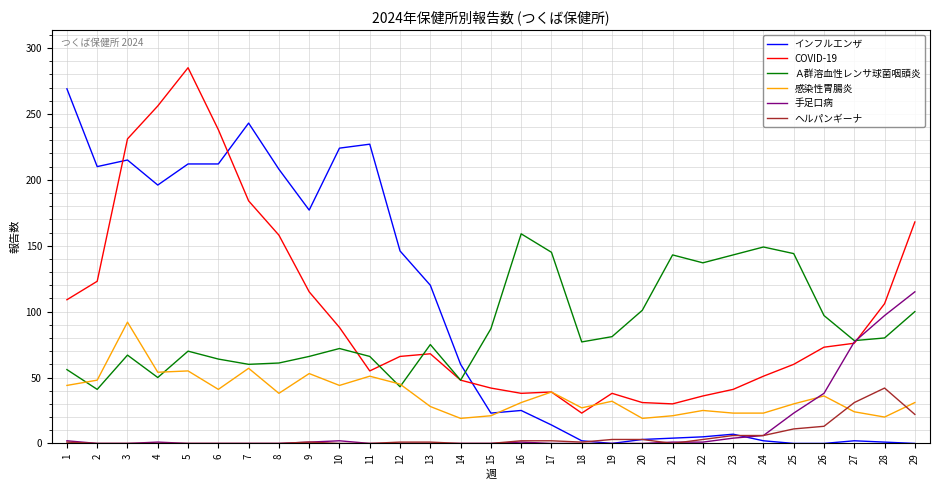

Between which two adjacent categories do COVID-19 and Ａ群溶血性レンサ球菌咽頭炎 first intersect?

10 and 11